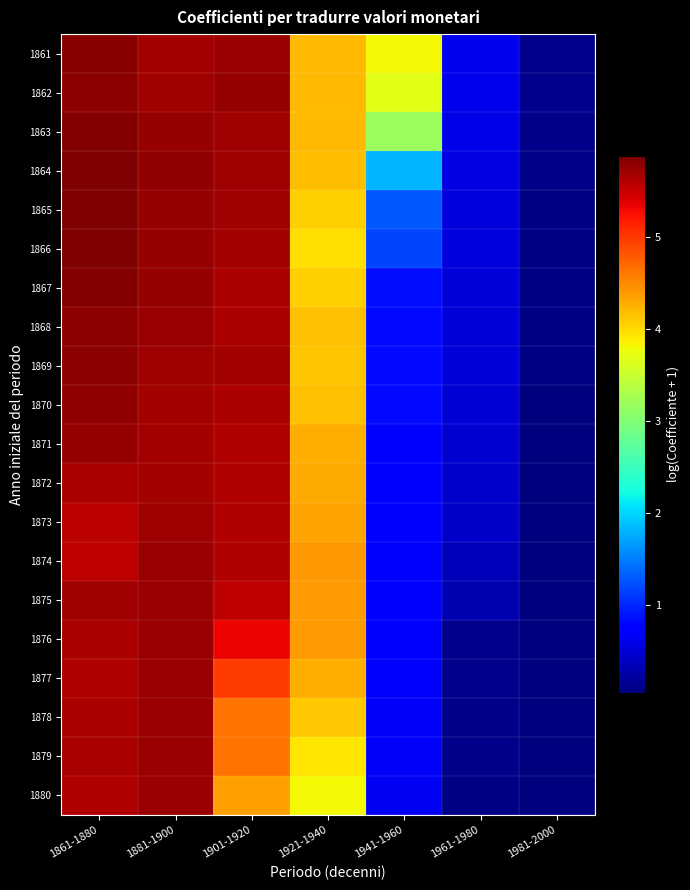

Reading left to right, list all the values displayed in this chart.

1861: 1861-1880=5.8	1881-1900=5.7	1901-1920=5.7	1921-1940=4.2	1941-1960=3.8	1961-1980=0.6	1981-2000=0.1
1862: 1861-1880=5.8	1881-1900=5.7	1901-1920=5.7	1921-1940=4.2	1941-1960=3.7	1961-1980=0.6	1981-2000=0.1
1863: 1861-1880=5.8	1881-1900=5.7	1901-1920=5.7	1921-1940=4.2	1941-1960=3.2	1961-1980=0.6	1981-2000=0.1
1864: 1861-1880=5.9	1881-1900=5.8	1901-1920=5.7	1921-1940=4.2	1941-1960=1.8	1961-1980=0.6	1981-2000=0.1
1865: 1861-1880=5.9	1881-1900=5.7	1901-1920=5.7	1921-1940=4.1	1941-1960=1.3	1961-1980=0.5	1981-2000=0.1
1866: 1861-1880=5.9	1881-1900=5.7	1901-1920=5.7	1921-1940=4.0	1941-1960=1.2	1961-1980=0.5	1981-2000=0.1
1867: 1861-1880=5.8	1881-1900=5.7	1901-1920=5.6	1921-1940=4.1	1941-1960=0.9	1961-1980=0.5	1981-2000=0.1
1868: 1861-1880=5.8	1881-1900=5.7	1901-1920=5.6	1921-1940=4.1	1941-1960=0.8	1961-1980=0.5	1981-2000=0.1
1869: 1861-1880=5.8	1881-1900=5.7	1901-1920=5.7	1921-1940=4.1	1941-1960=0.8	1961-1980=0.5	1981-2000=0.1
1870: 1861-1880=5.8	1881-1900=5.7	1901-1920=5.6	1921-1940=4.2	1941-1960=0.8	1961-1980=0.5	1981-2000=0.1
1871: 1861-1880=5.8	1881-1900=5.7	1901-1920=5.6	1921-1940=4.3	1941-1960=0.8	1961-1980=0.5	1981-2000=0.1
1872: 1861-1880=5.6	1881-1900=5.7	1901-1920=5.6	1921-1940=4.3	1941-1960=0.8	1961-1980=0.4	1981-2000=0.1
1873: 1861-1880=5.6	1881-1900=5.7	1901-1920=5.6	1921-1940=4.3	1941-1960=0.7	1961-1980=0.4	1981-2000=0.1
1874: 1861-1880=5.5	1881-1900=5.7	1901-1920=5.6	1921-1940=4.4	1941-1960=0.7	1961-1980=0.4	1981-2000=0.1
1875: 1861-1880=5.7	1881-1900=5.7	1901-1920=5.5	1921-1940=4.4	1941-1960=0.7	1961-1980=0.3	1981-2000=0.1
1876: 1861-1880=5.6	1881-1900=5.7	1901-1920=5.3	1921-1940=4.4	1941-1960=0.7	1961-1980=0.1	1981-2000=0.0
1877: 1861-1880=5.6	1881-1900=5.7	1901-1920=5.0	1921-1940=4.3	1941-1960=0.7	1961-1980=0.1	1981-2000=0.0
1878: 1861-1880=5.6	1881-1900=5.7	1901-1920=4.6	1921-1940=4.1	1941-1960=0.7	1961-1980=0.1	1981-2000=0.0
1879: 1861-1880=5.7	1881-1900=5.7	1901-1920=4.6	1921-1940=3.9	1941-1960=0.7	1961-1980=0.1	1981-2000=0.0
1880: 1861-1880=5.6	1881-1900=5.7	1901-1920=4.4	1921-1940=3.8	1941-1960=0.7	1961-1980=0.1	1981-2000=0.0